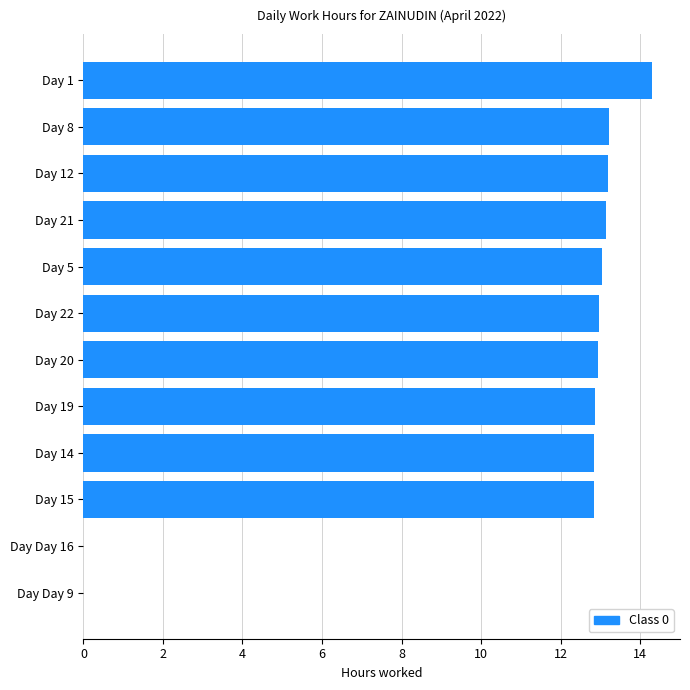

Is it true that the value at Day 14 is 3.5?

False